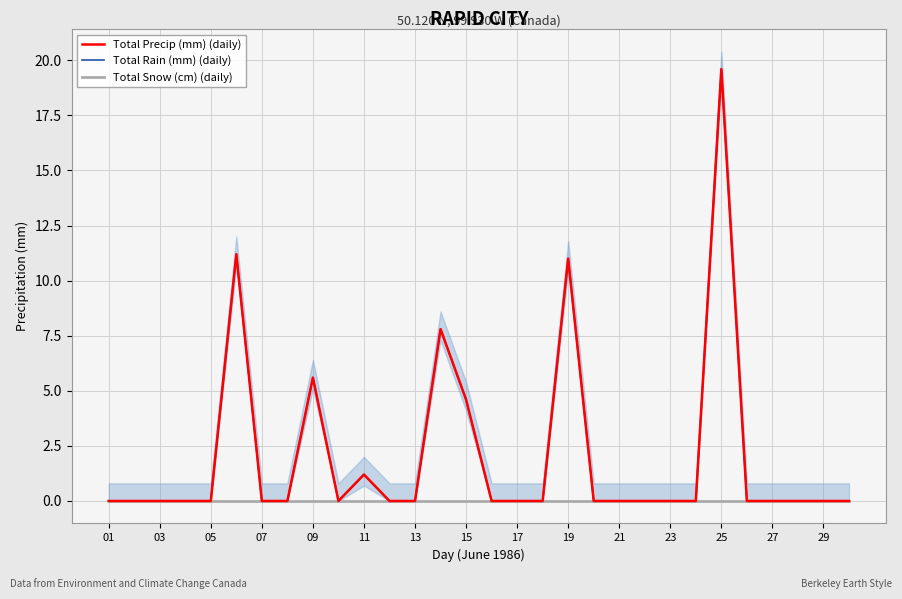

Which series has the largest total across all categories?

Total Precip (mm) (daily)